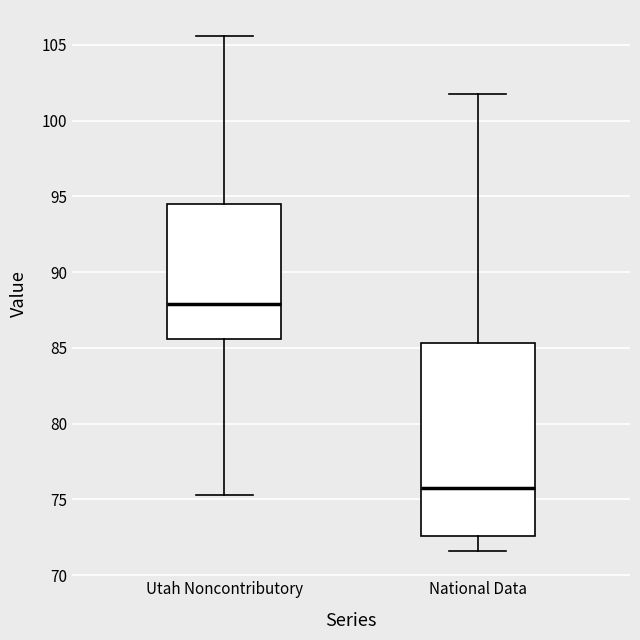

Reading left to right, read every box against the y-axis: the position of its median line, the range the box covers, and the ends of its whiskers. The values are not printed on the chart, so give them approximately, as read against the axis.

Utah Noncontributory: median 88.0, box 85.5 to 94.5, whiskers 75.5 to 105.5
National Data: median 76.0, box 72.5 to 85.5, whiskers 71.5 to 101.5